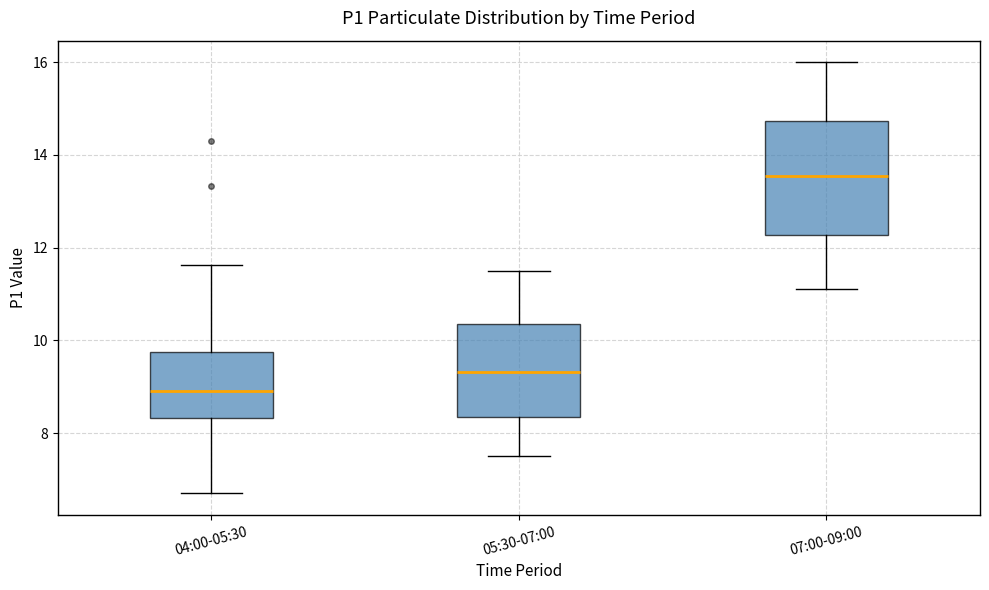

Which box is the tallest, from its lower edge to its upper edge?

07:00-09:00